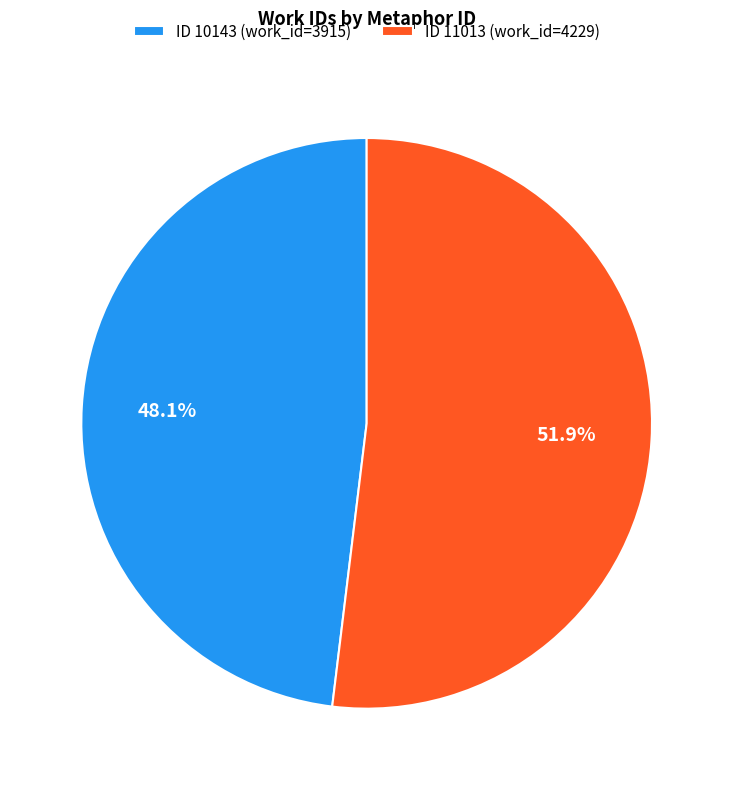

Is the sum of ID 11013 (work_id=4229) and ID 10143 (work_id=3915) greater than half?

Yes